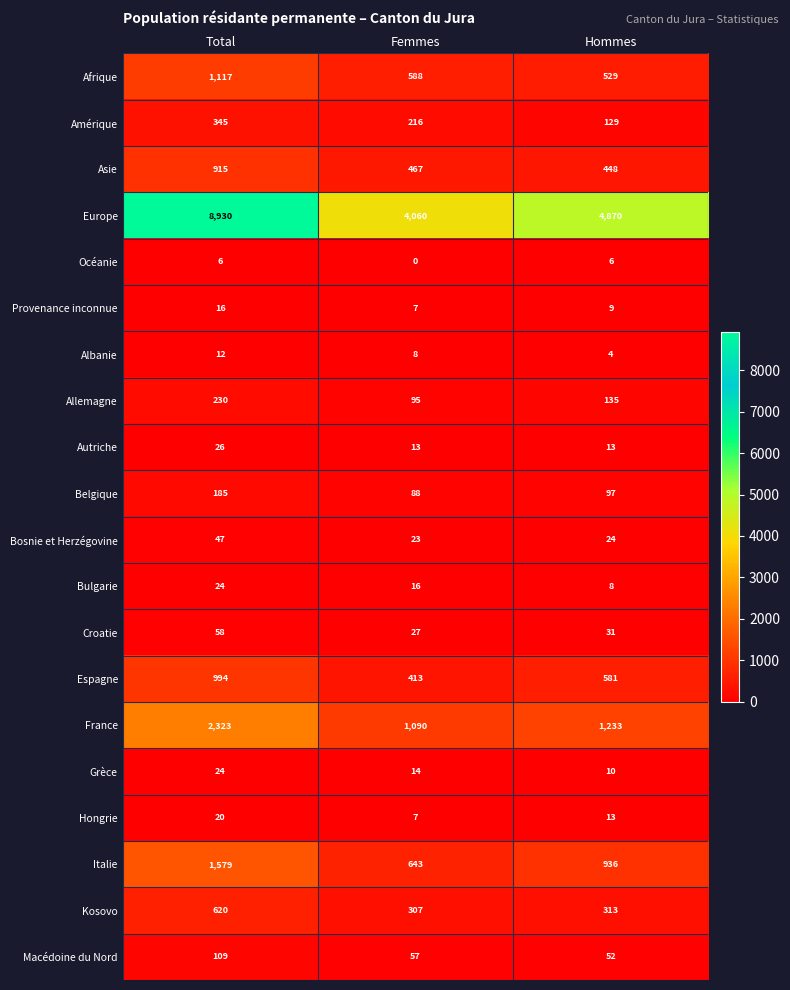

How many values in the Hongrie series are below 13?

1